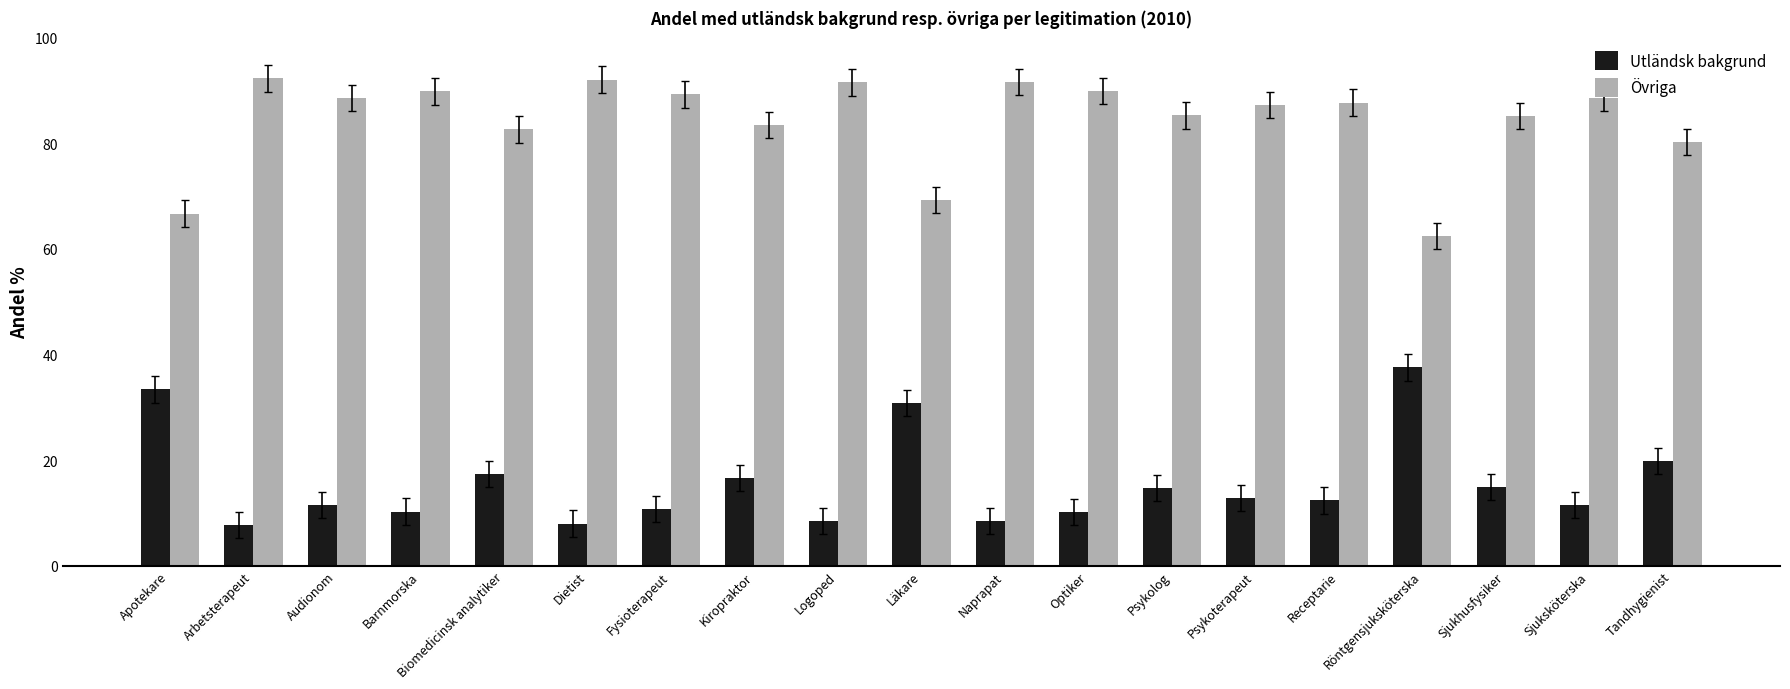

Rank the series at Röntgensjuksköterska from lowest to highest value.

Utländsk bakgrund, Övriga